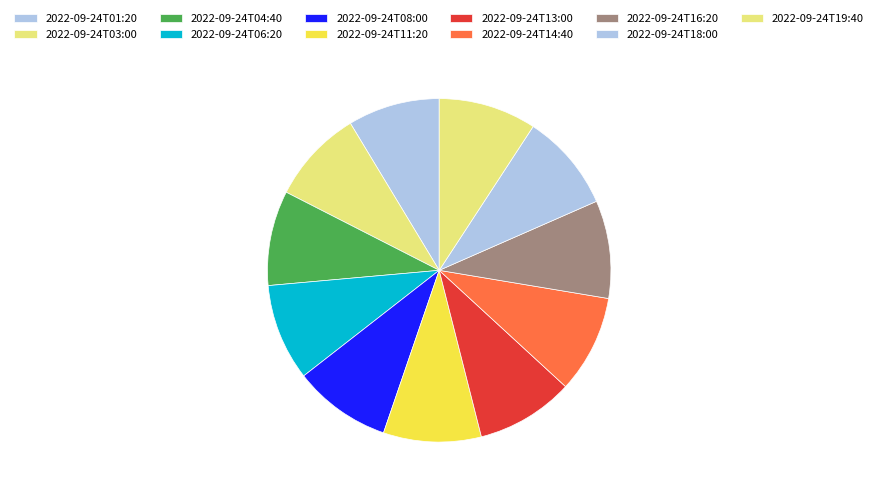

Does 2022-09-24T06:20 account for over 50% of the chart?

No